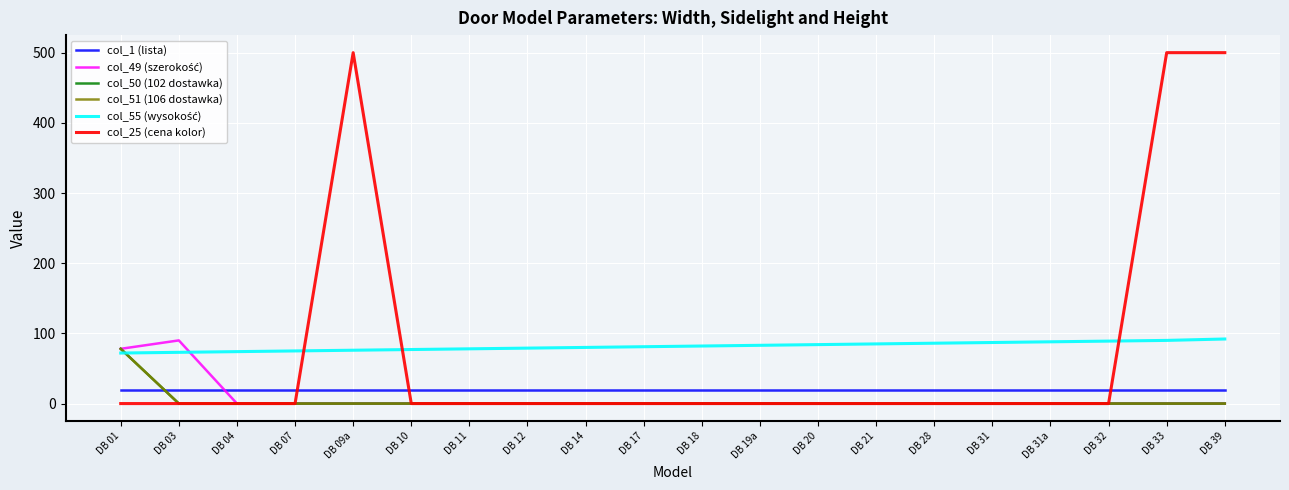

Reading left to right, list all the values displayed in this chart.

col_1 (lista): DB 01=20	DB 03=20	DB 04=20	DB 07=20	DB 09a=20	DB 10=20	DB 11=20	DB 12=20	DB 14=20	DB 17=20	DB 18=20	DB 19a=20	DB 20=20	DB 21=20	DB 28=20	DB 31=20	DB 31a=20	DB 32=20	DB 33=20	DB 39=20
col_49 (szerokość): DB 01=78	DB 03=90	DB 04=0	DB 07=0	DB 09a=0	DB 10=0	DB 11=0	DB 12=0	DB 14=0	DB 17=0	DB 18=0	DB 19a=0	DB 20=0	DB 21=0	DB 28=0	DB 31=0	DB 31a=0	DB 32=0	DB 33=0	DB 39=0
col_50 (102 dostawka): DB 01=78	DB 03=0	DB 04=0	DB 07=0	DB 09a=0	DB 10=0	DB 11=0	DB 12=0	DB 14=0	DB 17=0	DB 18=0	DB 19a=0	DB 20=0	DB 21=0	DB 28=0	DB 31=0	DB 31a=0	DB 32=0	DB 33=0	DB 39=0
col_51 (106 dostawka): DB 01=78	DB 03=0	DB 04=0	DB 07=0	DB 09a=0	DB 10=0	DB 11=0	DB 12=0	DB 14=0	DB 17=0	DB 18=0	DB 19a=0	DB 20=0	DB 21=0	DB 28=0	DB 31=0	DB 31a=0	DB 32=0	DB 33=0	DB 39=0
col_55 (wysokość): DB 01=72	DB 03=73	DB 04=74	DB 07=75	DB 09a=76	DB 10=77	DB 11=78	DB 12=79	DB 14=80	DB 17=81	DB 18=82	DB 19a=83	DB 20=84	DB 21=85	DB 28=86	DB 31=87	DB 31a=88	DB 32=89	DB 33=90	DB 39=92
col_25 (cena kolor): DB 01=0	DB 03=0	DB 04=0	DB 07=0	DB 09a=500	DB 10=0	DB 11=0	DB 12=0	DB 14=0	DB 17=0	DB 18=0	DB 19a=0	DB 20=0	DB 21=0	DB 28=0	DB 31=0	DB 31a=0	DB 32=0	DB 33=500	DB 39=500